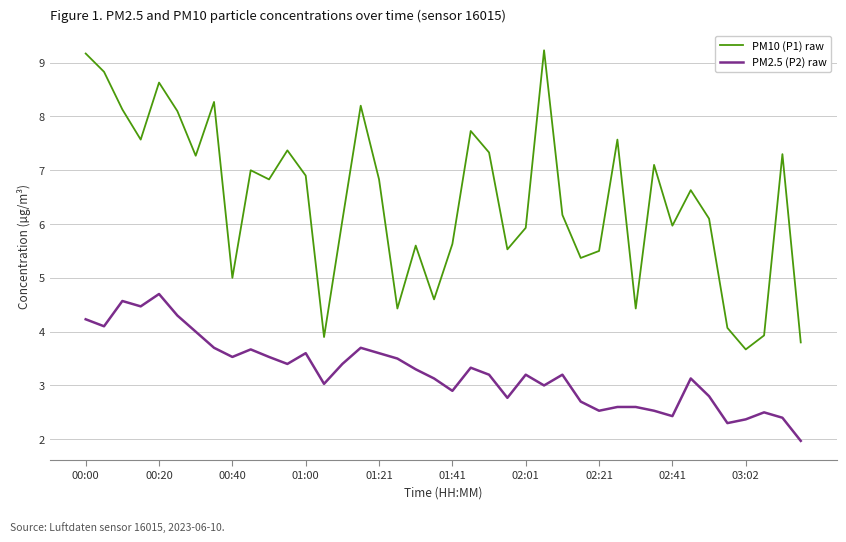

What is the minimum value shown in the chart?

2.0